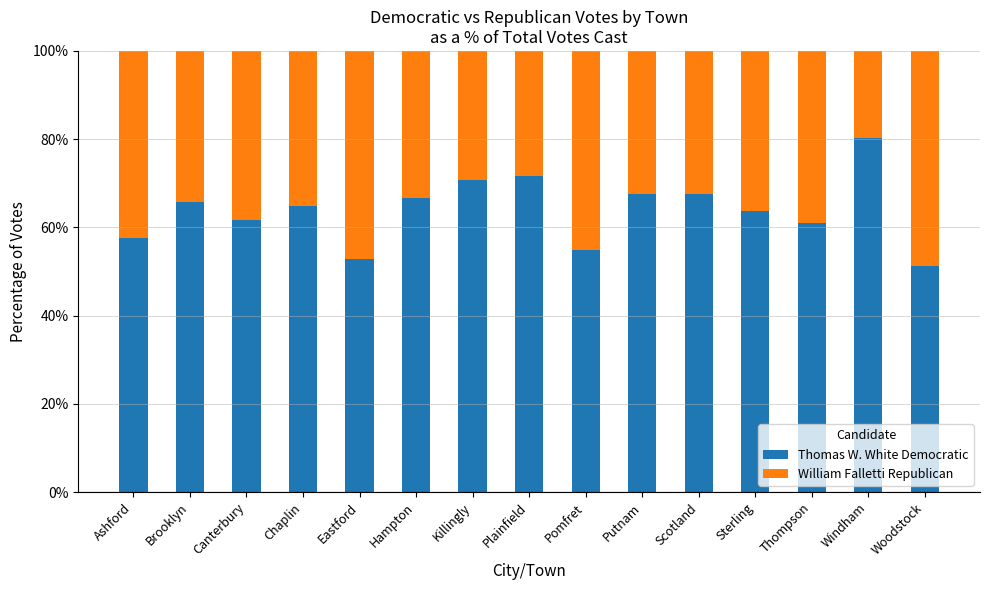

What is the difference between the second highest and second lowest values in the Thomas W. White Democratic series?

18.9